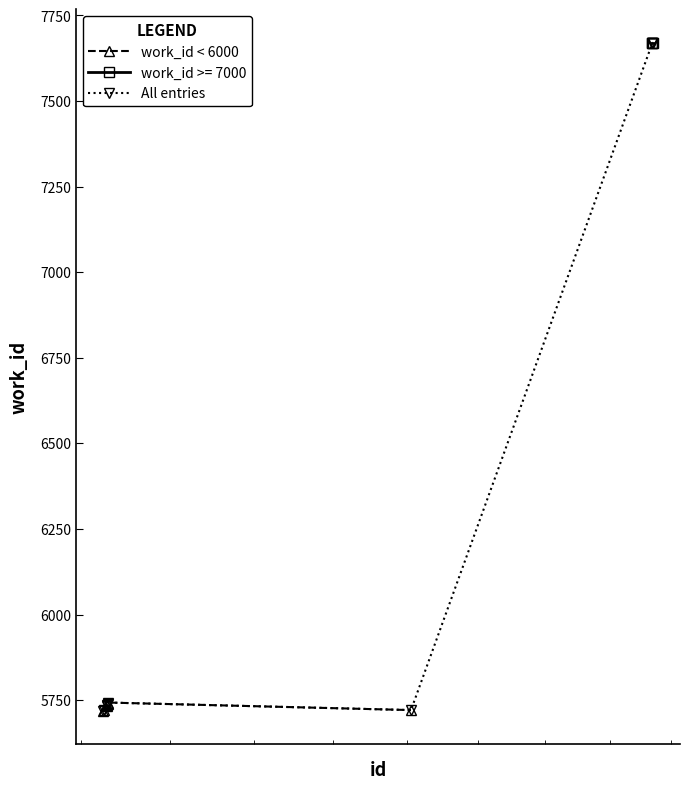

What is the value of the All entries point at the 7th from the left?

5721